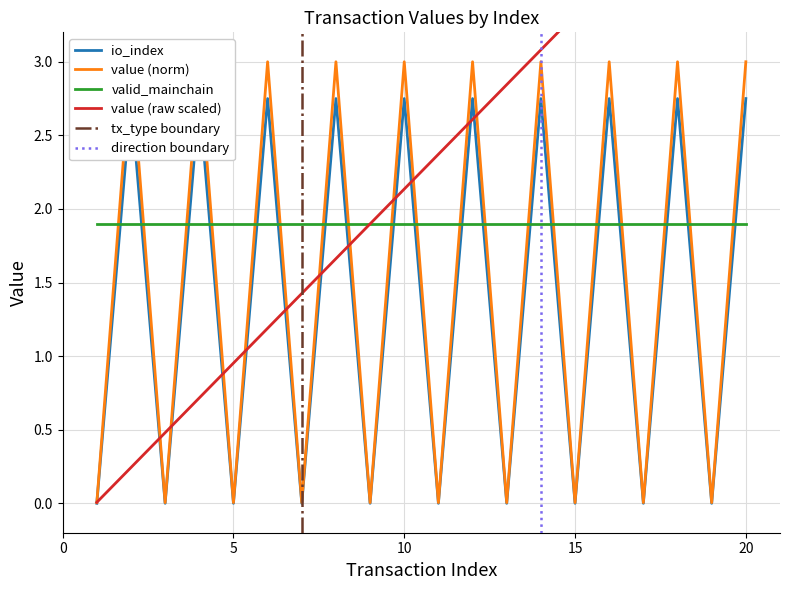

Which series has the largest total across all categories?

value